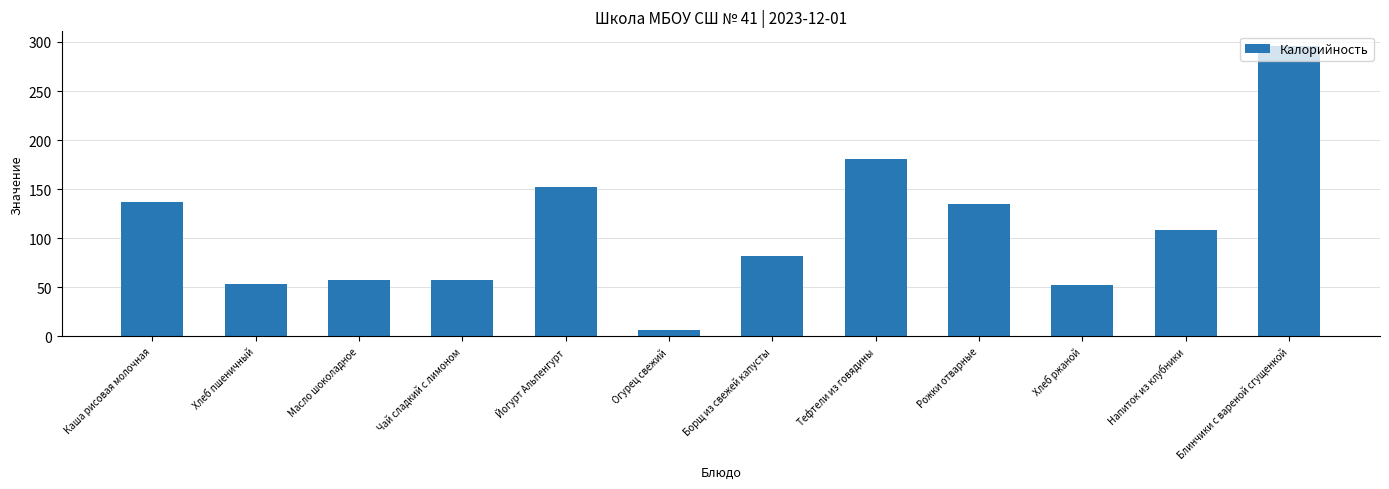

What is the value of the 2nd bar from the left?

53